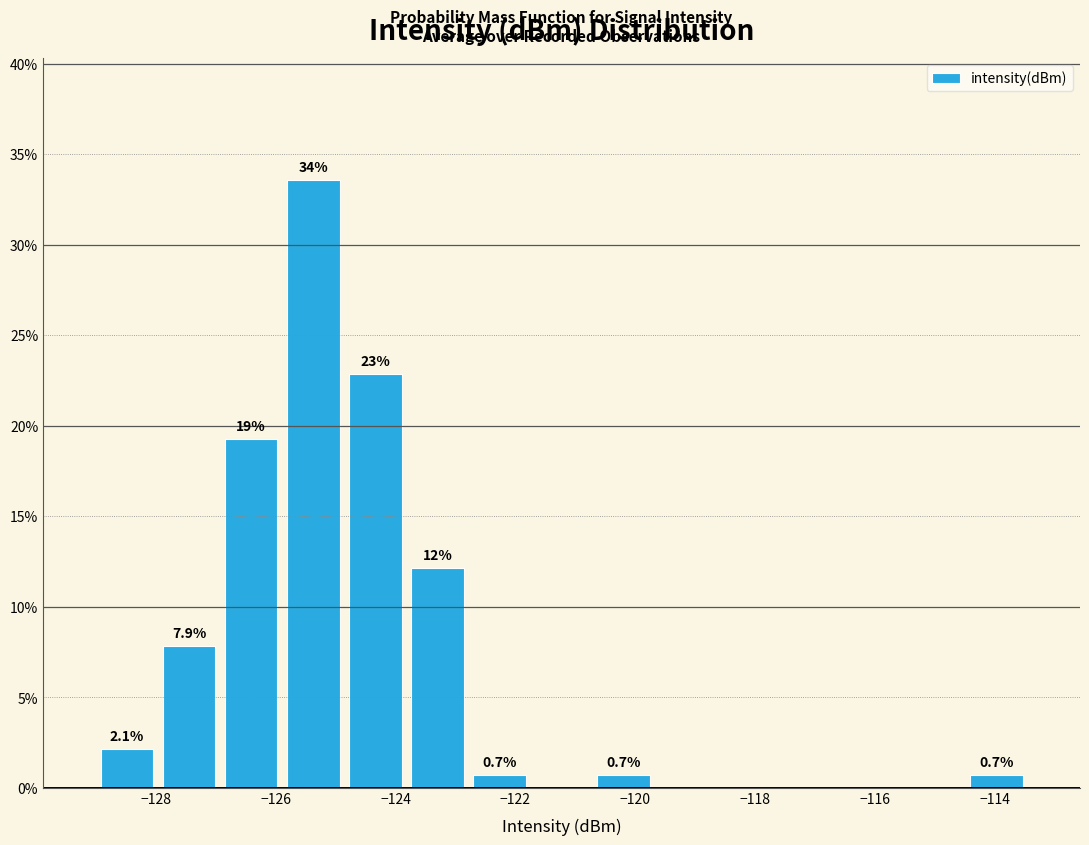

Which range on the x-axis has the tallest bar?

-125.8 to -124.8